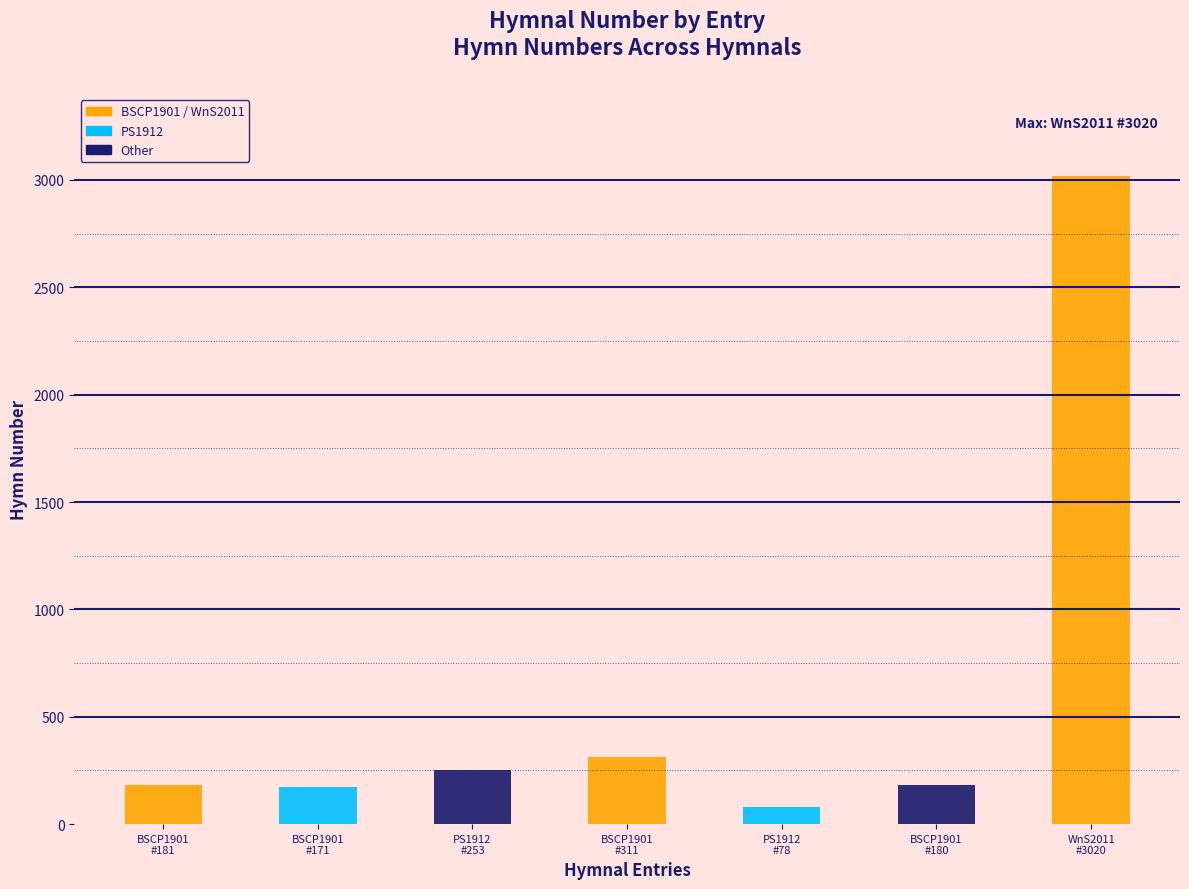

How many bars are there in total?

7